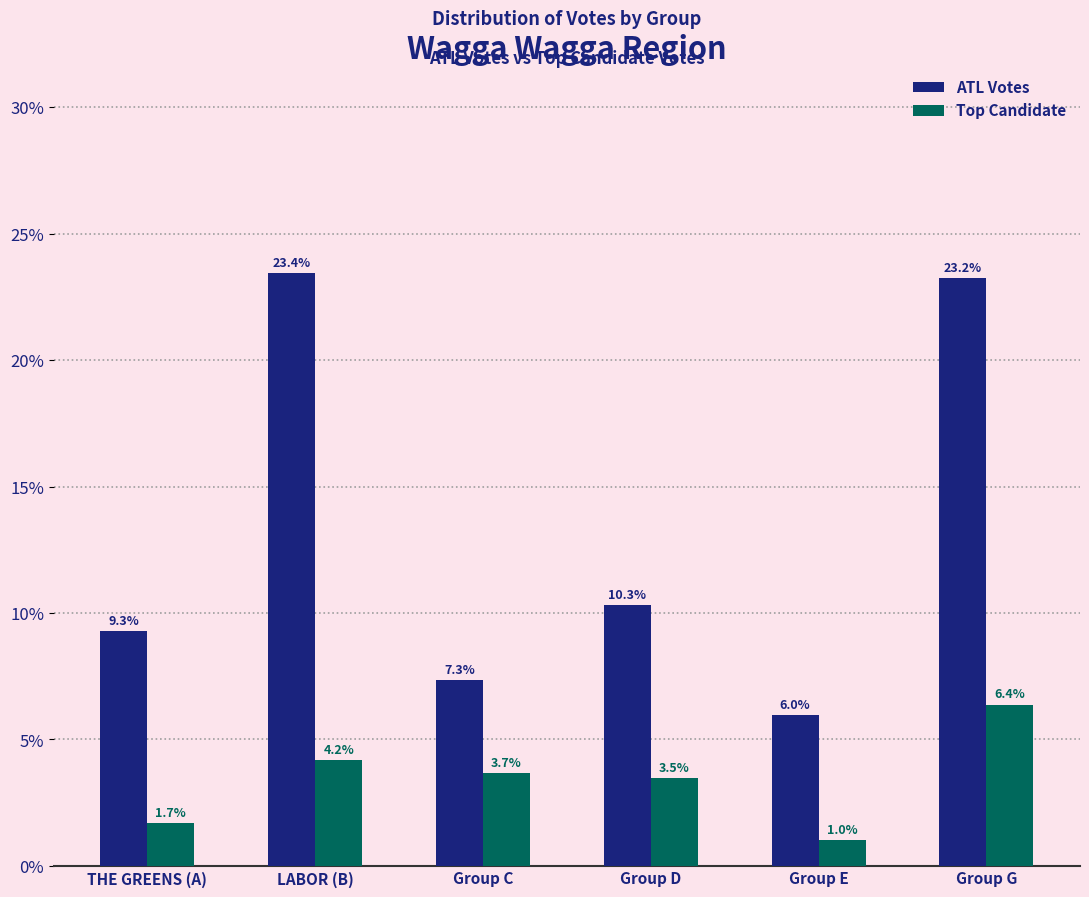

Reading left to right, extract all data points from this chart.

ATL Votes: THE GREENS (A)=9.3	LABOR (B)=23.4	Group C=7.3	Group D=10.3	Group E=6.0	Group G=23.2
Top Candidate: THE GREENS (A)=1.7	LABOR (B)=4.2	Group C=3.7	Group D=3.5	Group E=1.0	Group G=6.4